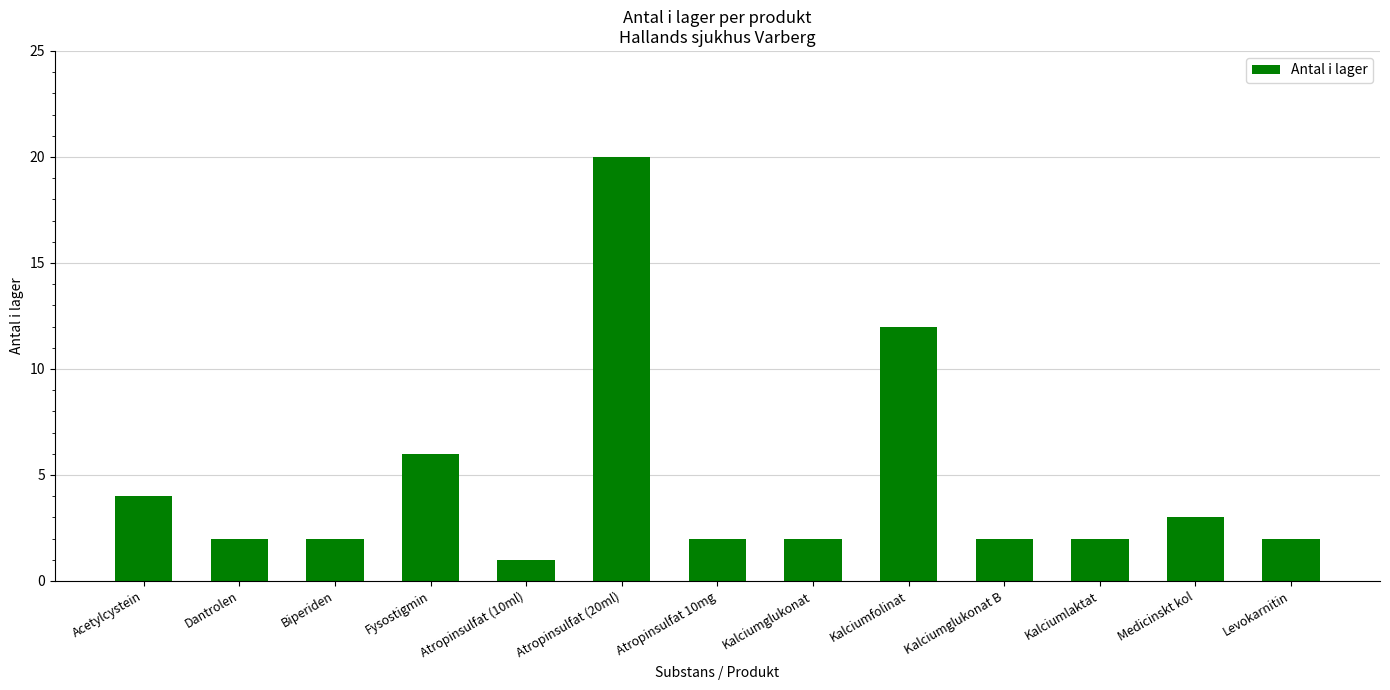

Reading left to right, transcribe all the data shown in this chart.

Acetylcystein=4	Dantrolen=2	Biperiden=2	Fysostigmin=6	Atropinsulfat (10ml)=1	Atropinsulfat (20ml)=20	Atropinsulfat 10mg=2	Kalciumglukonat=2	Kalciumfolinat=12	Kalciumglukonat B=2	Kalciumlaktat=2	Medicinskt kol=3	Levokarnitin=2